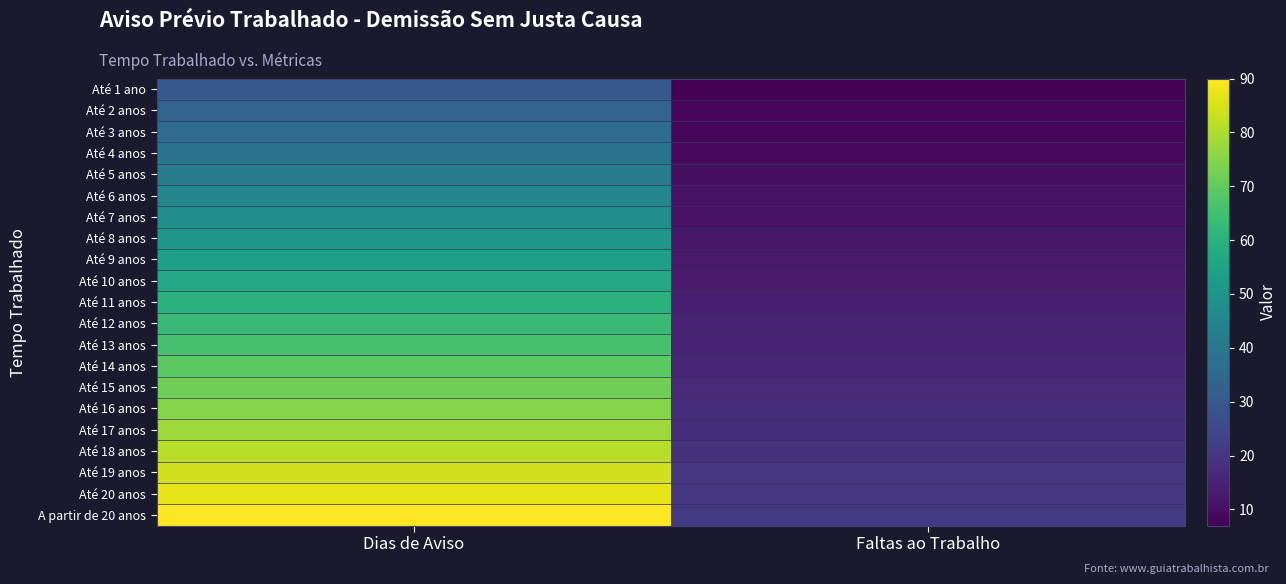

Which series has the largest total across all categories?

A partir de 20 anos